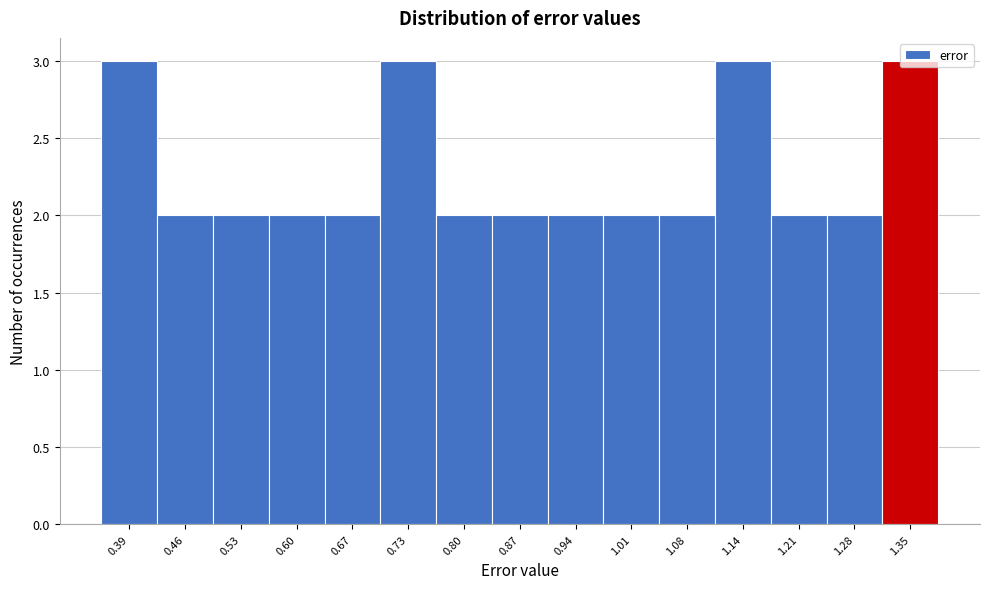

Reading left to right, list every bar in this chart as the range it spans on the x-axis followed by its height. Neither the bar edges nor the heights are printed on the chart, so give them approximately, as read against the axes.

0.36 to 0.43: 3
0.43 to 0.49: 2
0.49 to 0.56: 2
0.56 to 0.63: 2
0.63 to 0.70: 2
0.70 to 0.77: 3
0.77 to 0.84: 2
0.84 to 0.91: 2
0.91 to 0.97: 2
0.97 to 1.04: 2
1.04 to 1.11: 2
1.11 to 1.18: 3
1.18 to 1.25: 2
1.25 to 1.32: 2
1.32 to 1.38: 3